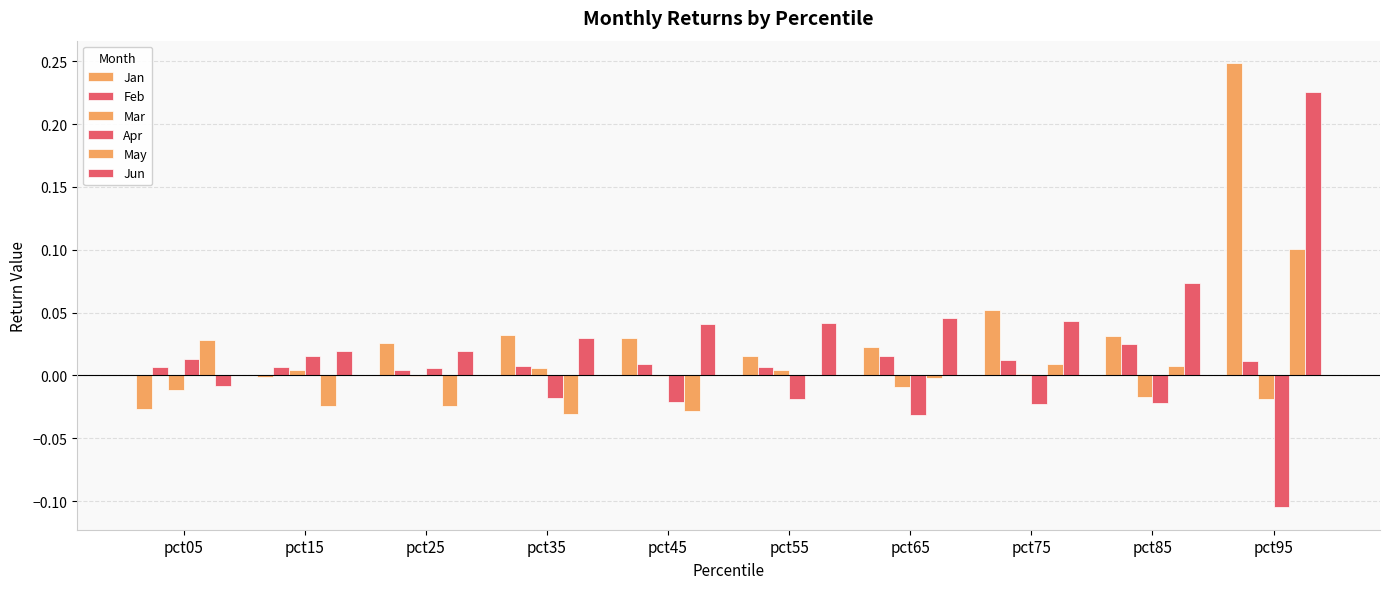

How many distinct data groups are displayed?

6